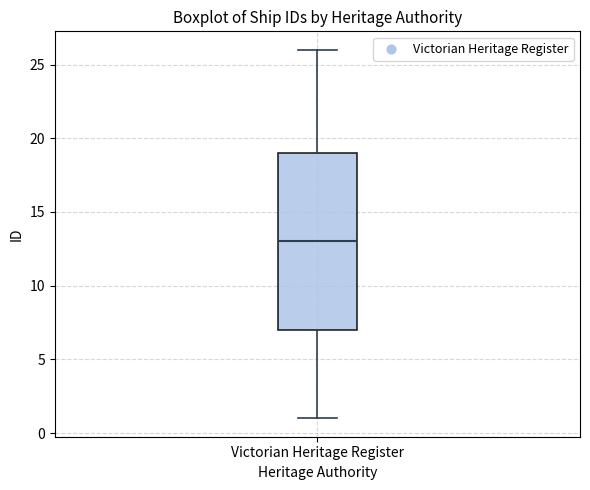

Transcribe this box plot: give where the median line is, the range the box spans, and where the two whiskers end, as read against the y-axis. The values are not printed on the chart, so give them approximately, as read against the axis.

median 13, box 7 to 19, whiskers 1 to 26